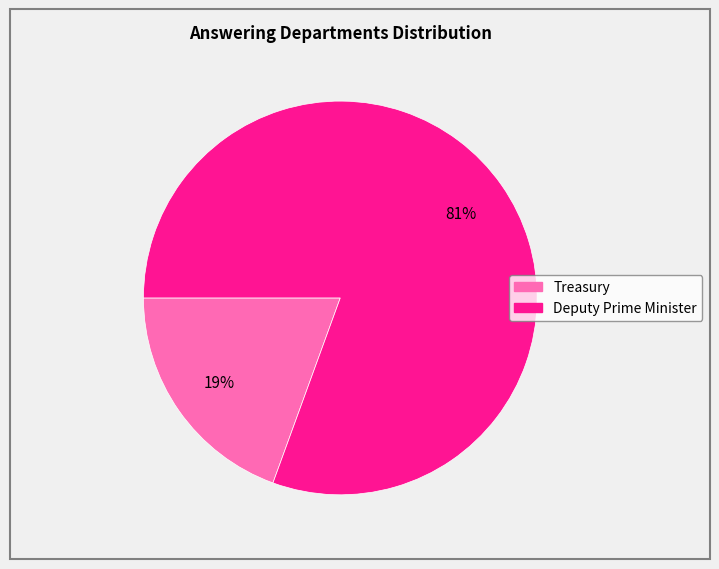

To the nearest percent, what is the combined percentage of Treasury and Deputy Prime Minister?

100%